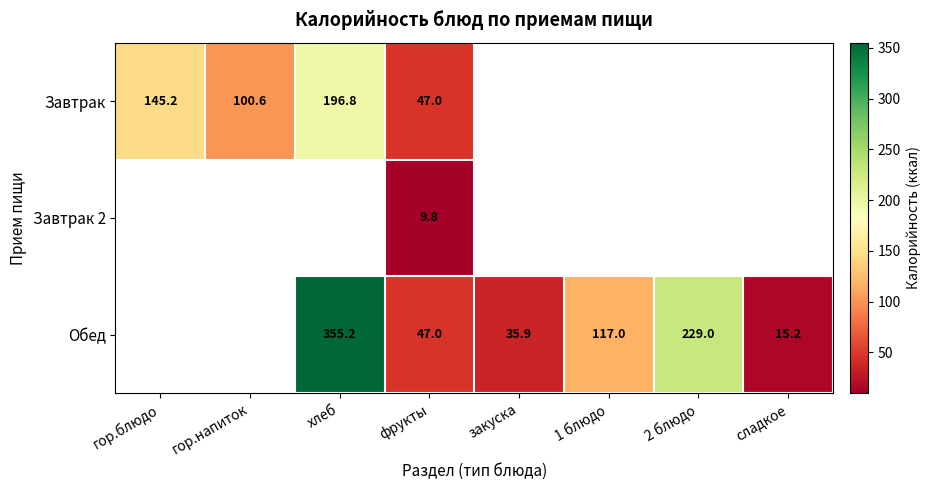

The Завтрак series shows 74.2 at хлеб. True or false?

False